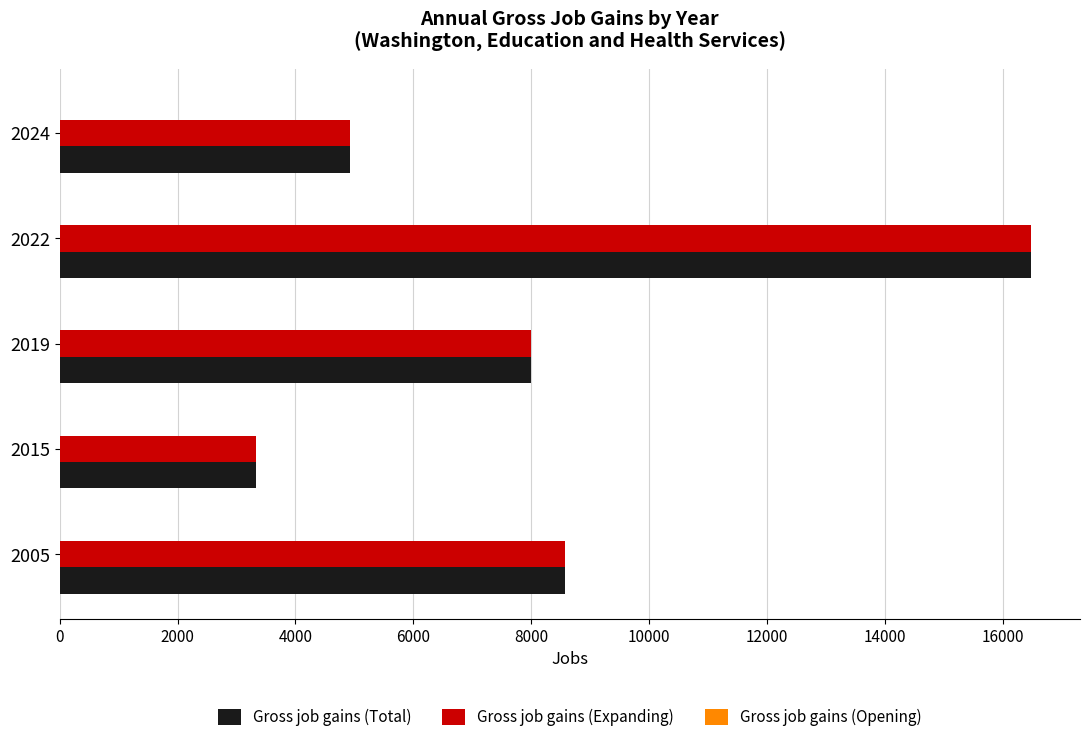

Is the value of Gross job gains (Expanding) at 2015 greater than the value of Gross job gains (Total) at 2024?

No